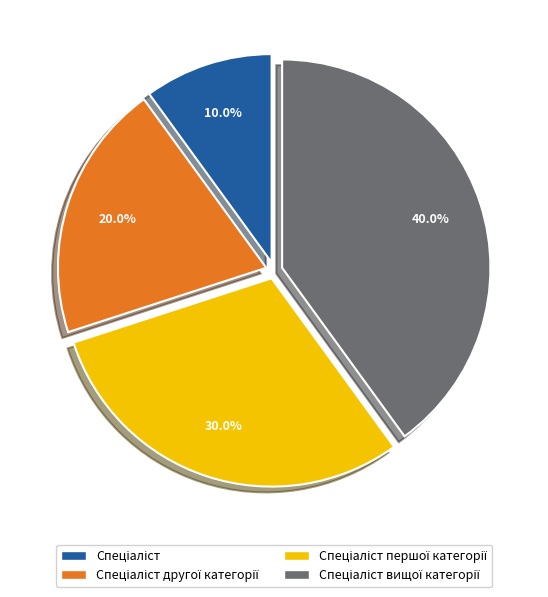

Does any single category account for the majority?

No